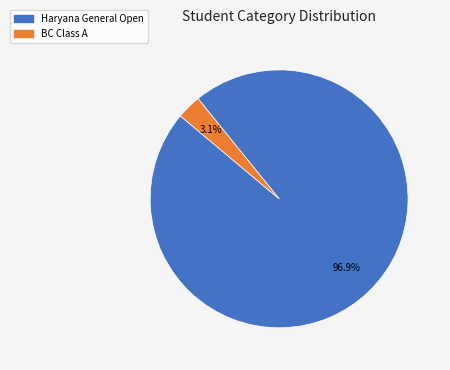

How many segments does this pie chart have?

2